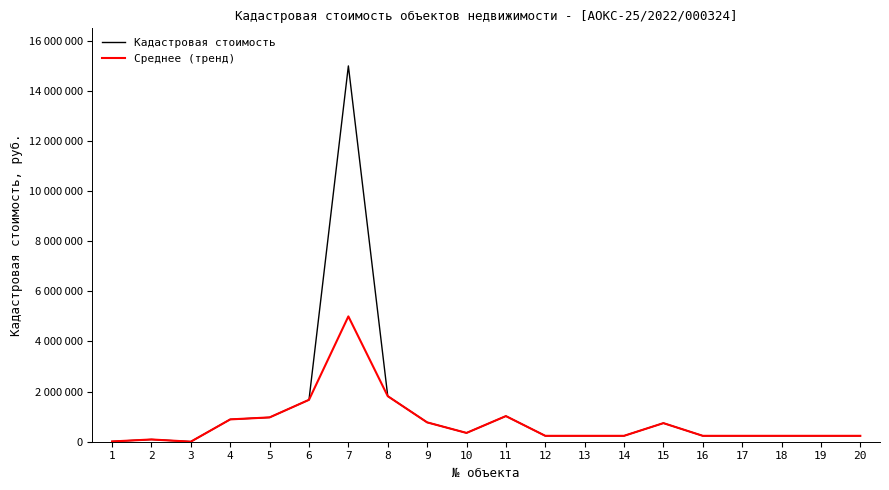

What is the sum of all Кадастровая стоимость values?

25216629.8